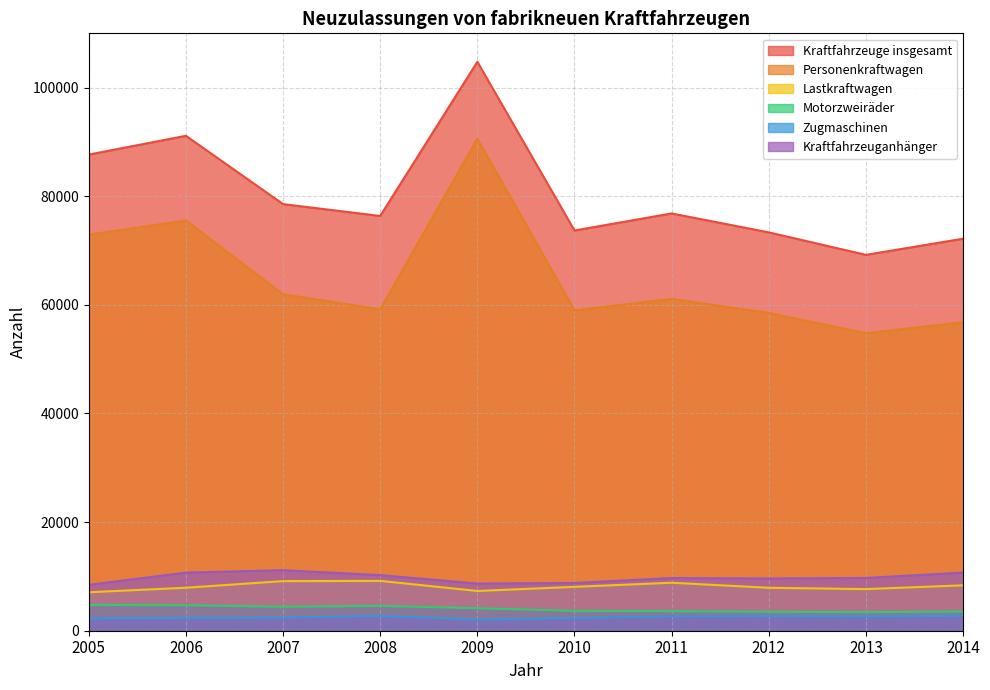

What is the total value across all series at 2013?

147440